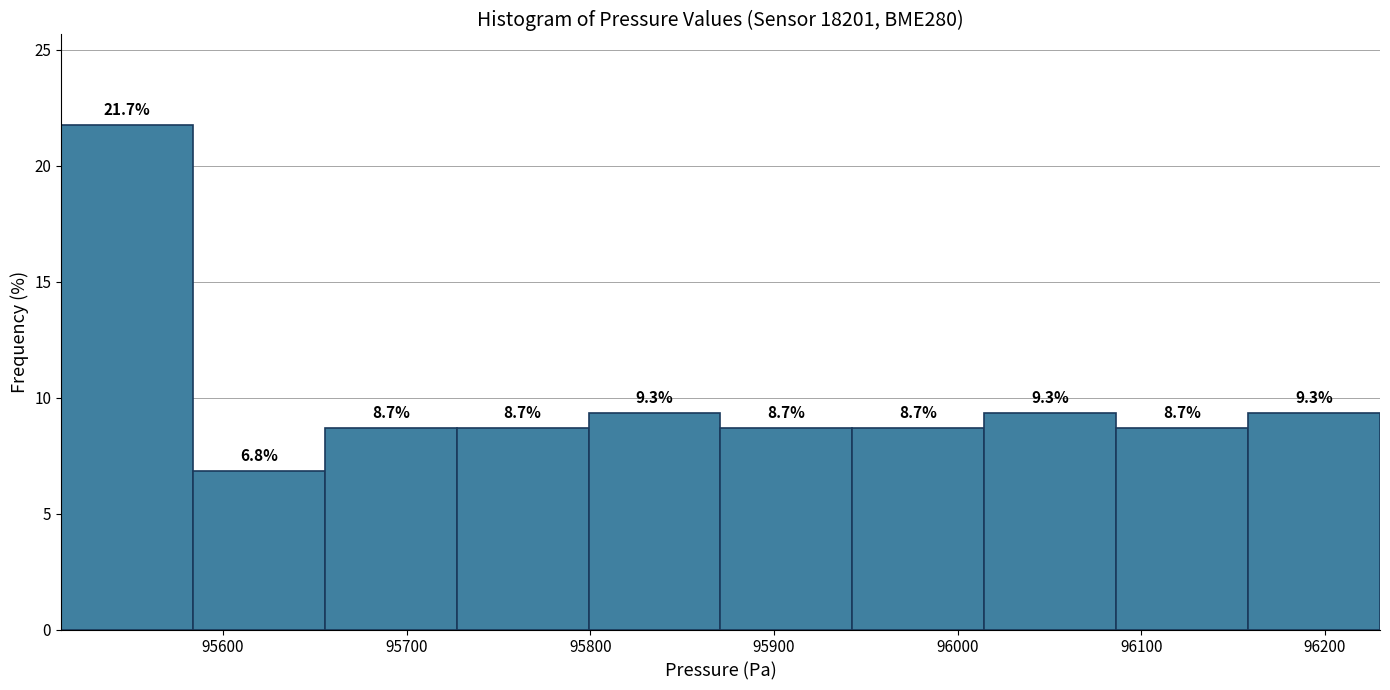

Which range on the x-axis has the tallest bar?

95510 to 95580